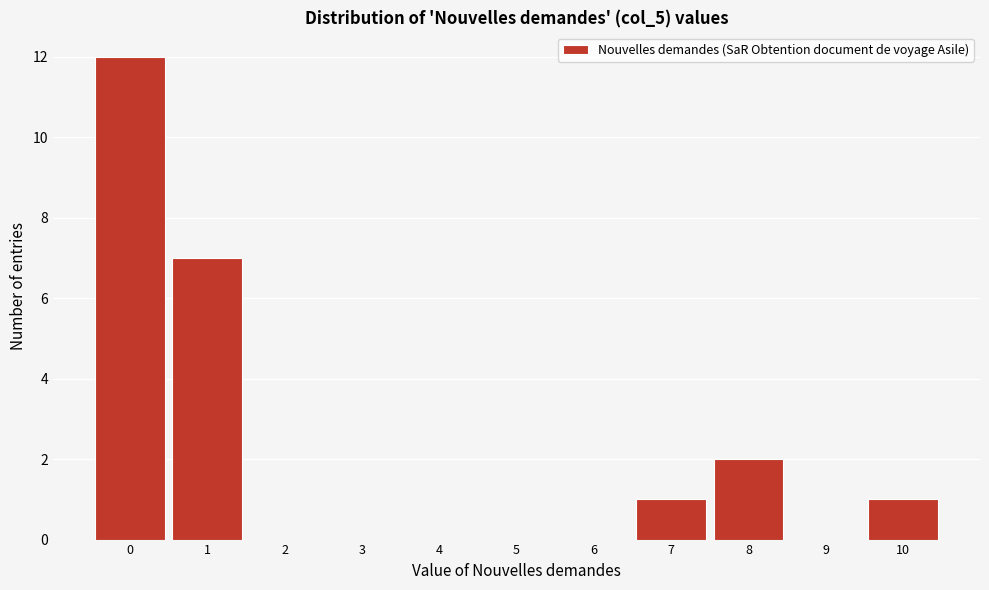

Reading left to right, list every bar in this chart as the range it spans on the x-axis followed by its height. The values are not printed on the chart, so give them approximately, as read against the axis.

-0.5 to 0.5: 12
0.5 to 1.5: 7
1.5 to 2.5: 0
2.5 to 3.5: 0
3.5 to 4.5: 0
4.5 to 5.5: 0
5.5 to 6.5: 0
6.5 to 7.5: 1
7.5 to 8.5: 2
8.5 to 9.5: 0
9.5 to 10.5: 1